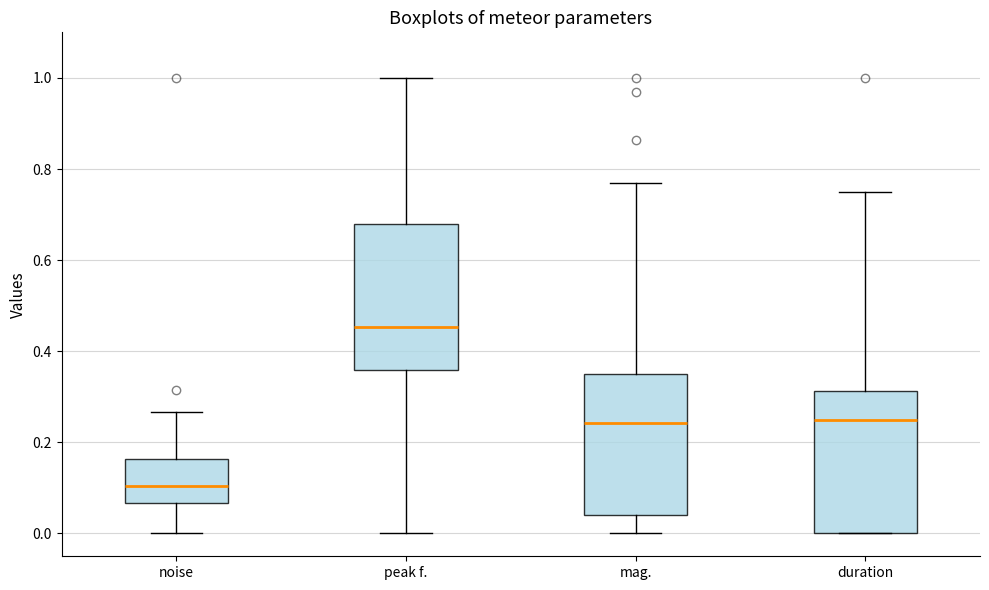

Reading left to right, transcribe this box plot: for each box, give where its median line is, the range the box spans, and where its two whiskers end, as read against the y-axis. The values are not printed on the chart, so give them approximately, as read against the axis.

noise: median 0.10, box 0.06 to 0.16, whiskers 0.00 to 0.26
peak f.: median 0.46, box 0.36 to 0.68, whiskers 0.00 to 1.00
mag.: median 0.24, box 0.04 to 0.36, whiskers 0.00 to 0.76
duration: median 0.26, box 0.00 to 0.32, whiskers 0.00 to 0.74